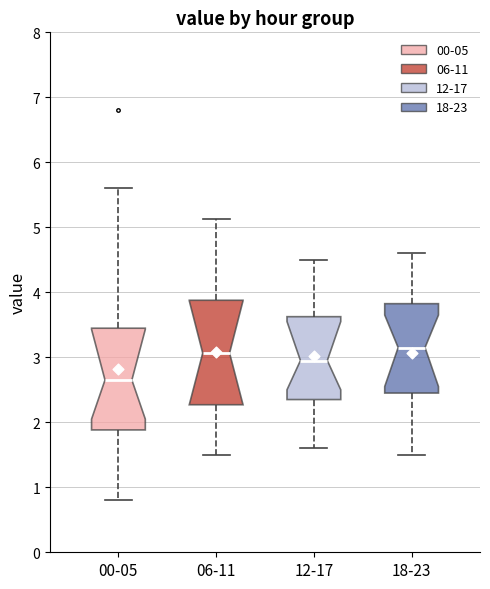

Reading left to right, read every box against the y-axis: the position of its median line, the range the box covers, and the ends of its whiskers. The values are not printed on the chart, so give them approximately, as read against the axis.

00-05: median 2.7, box 1.9 to 3.4, whiskers 0.8 to 5.6
06-11: median 3.1, box 2.3 to 3.9, whiskers 1.5 to 5.1
12-17: median 3.0, box 2.4 to 3.6, whiskers 1.6 to 4.5
18-23: median 3.2, box 2.5 to 3.8, whiskers 1.5 to 4.6